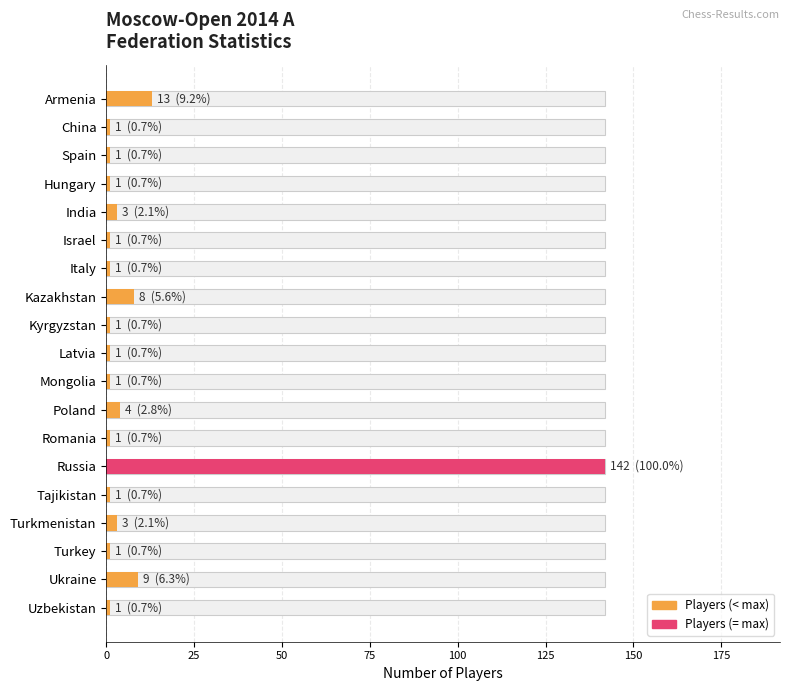

True or false: the data shows 15 at Ukraine.

False